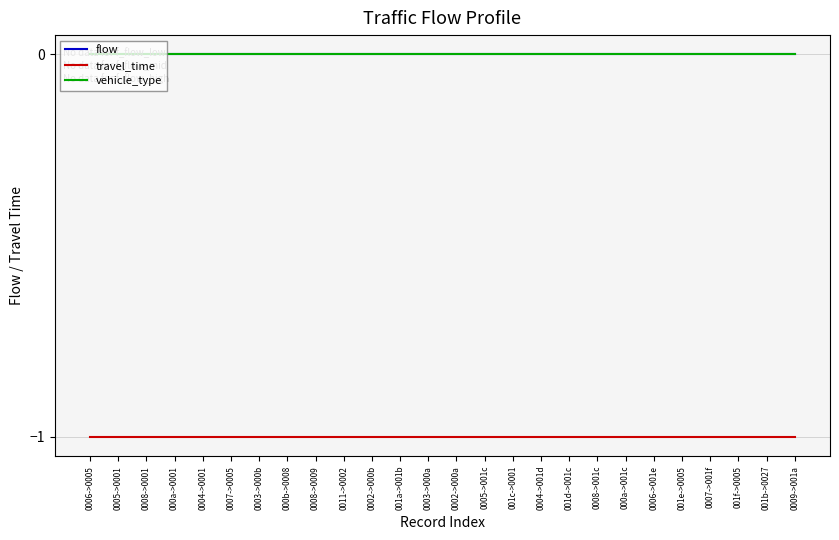

Does the chart have visible grid lines?

Yes